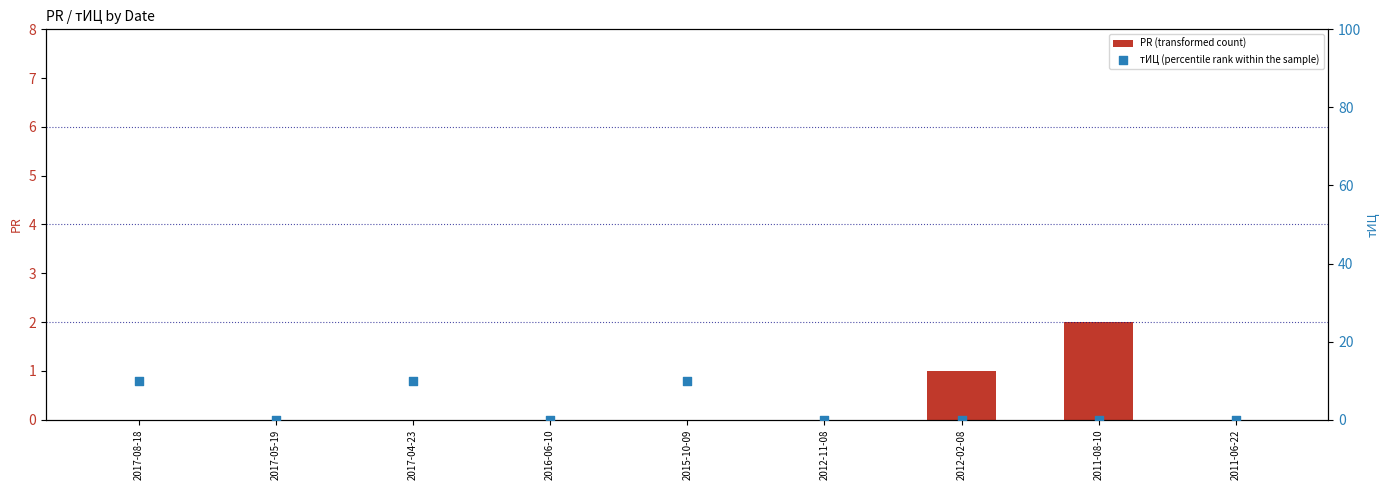

At which category is the sum across all series the highest?

2017-08-18